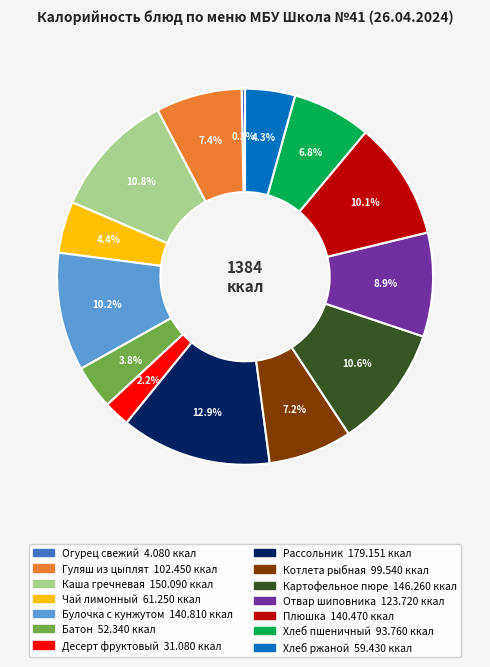

Count the number of slices in the pie.

14